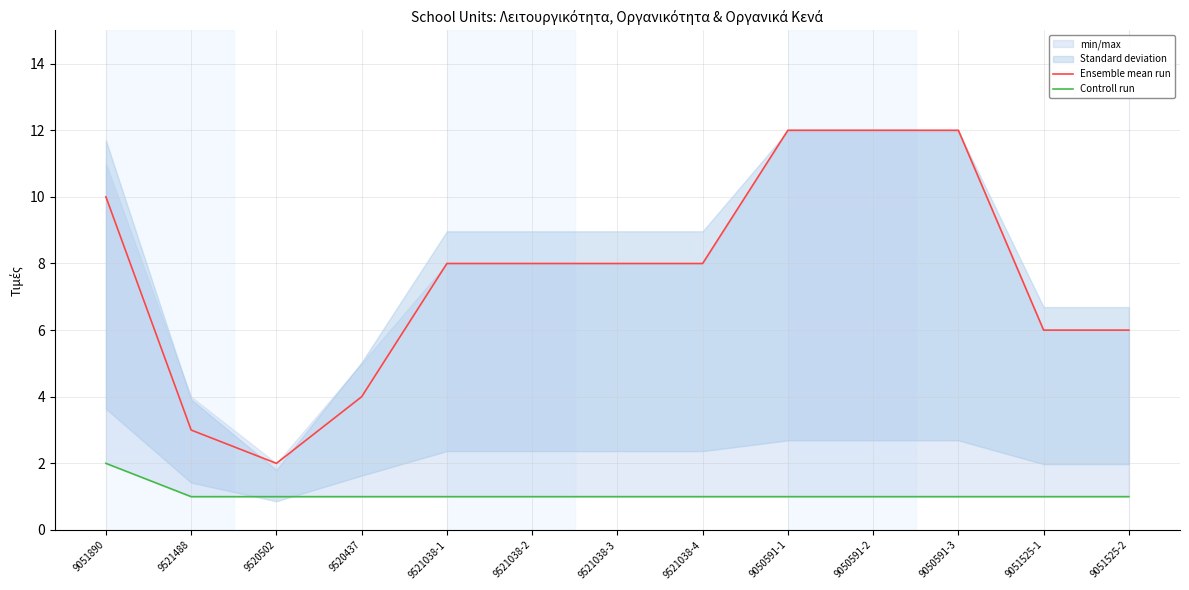

The Controll run series shows 0 at 9050591-3. True or false?

False